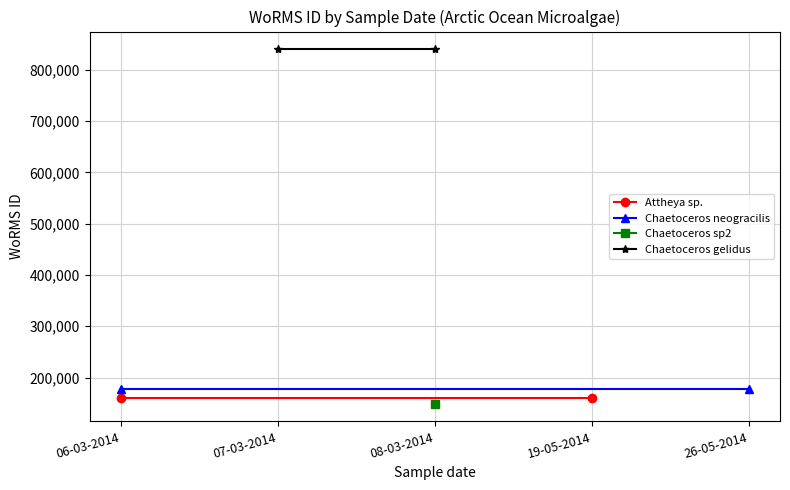

Which category has the lowest value in the Chaetoceros neogracilis series?

06-03-2014